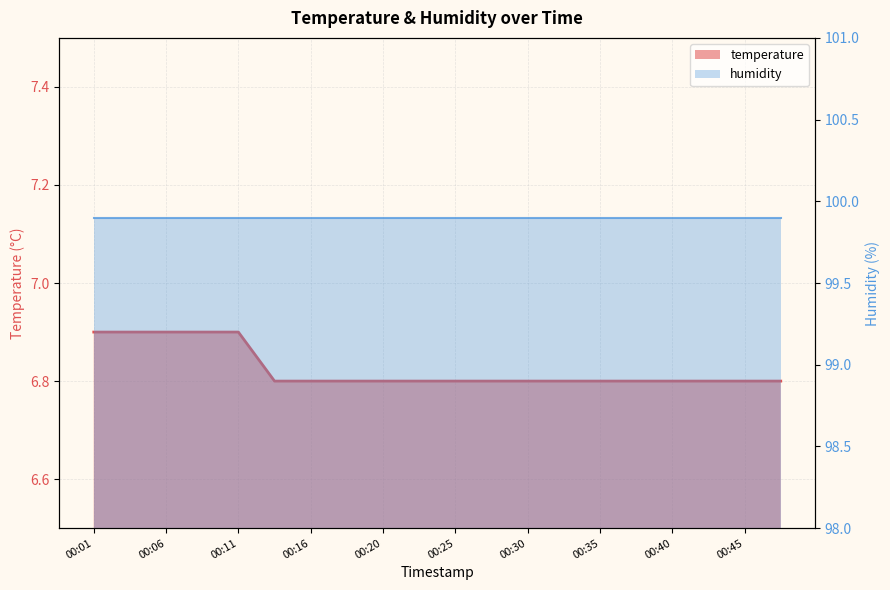

What is the difference between the second highest and minimum values?

0.1